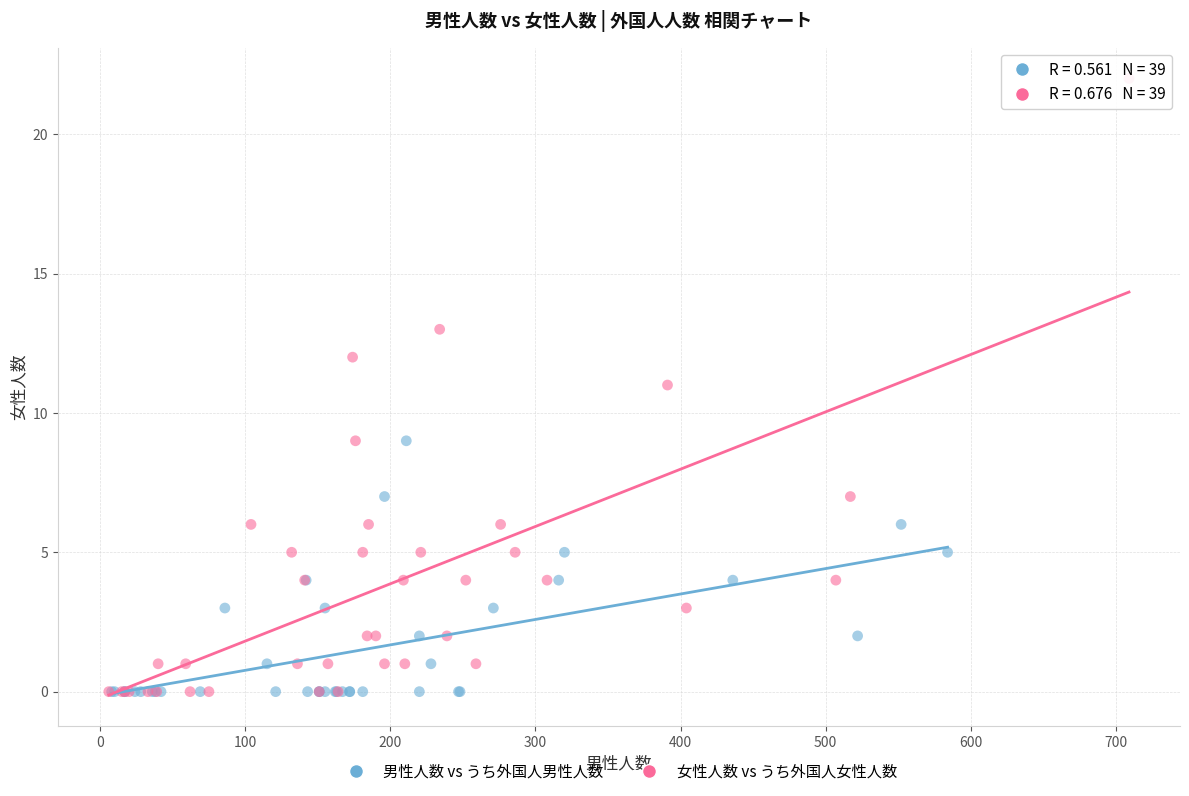

Which series has the widest spread of Y values?

女性人数 vs うち外国人女性人数